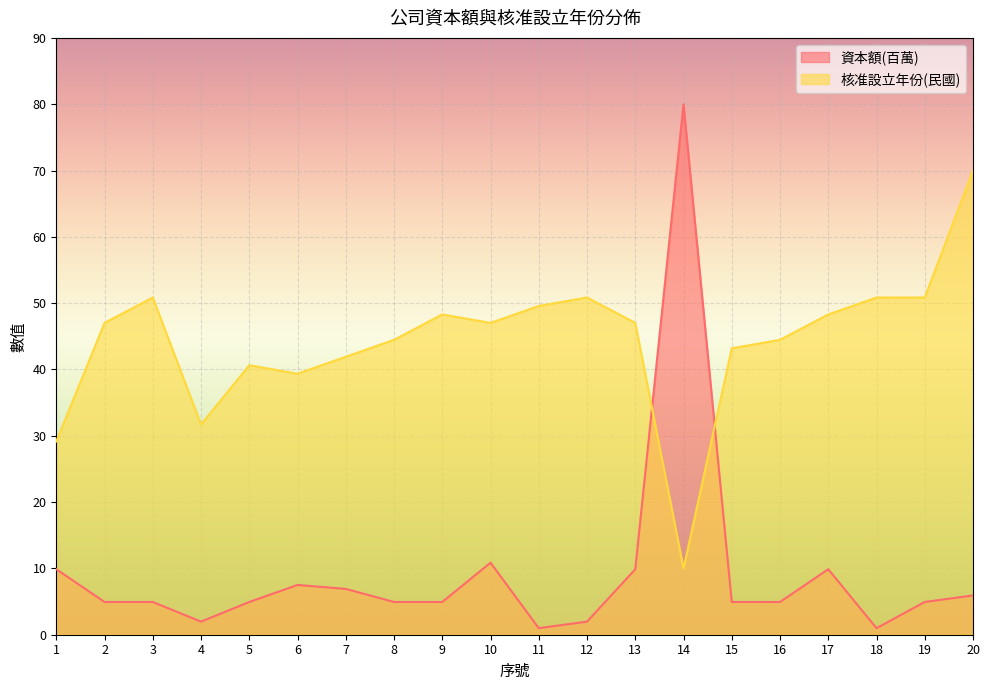

At which category does 資本額(百萬) reach its first local valley?

4